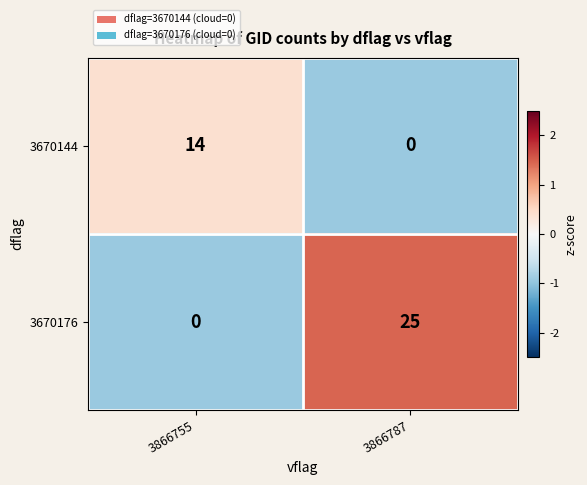

Reading right to left, what are all the values shown in this chart?

3670144: 3866787=0	3866755=14
3670176: 3866787=25	3866755=0